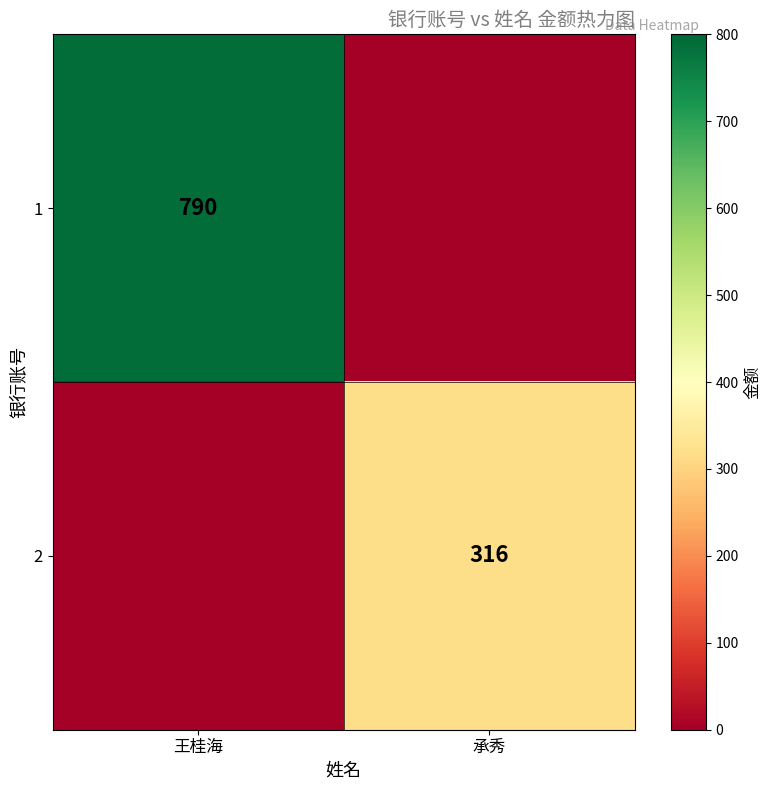

How many categories are shown in the chart?

2